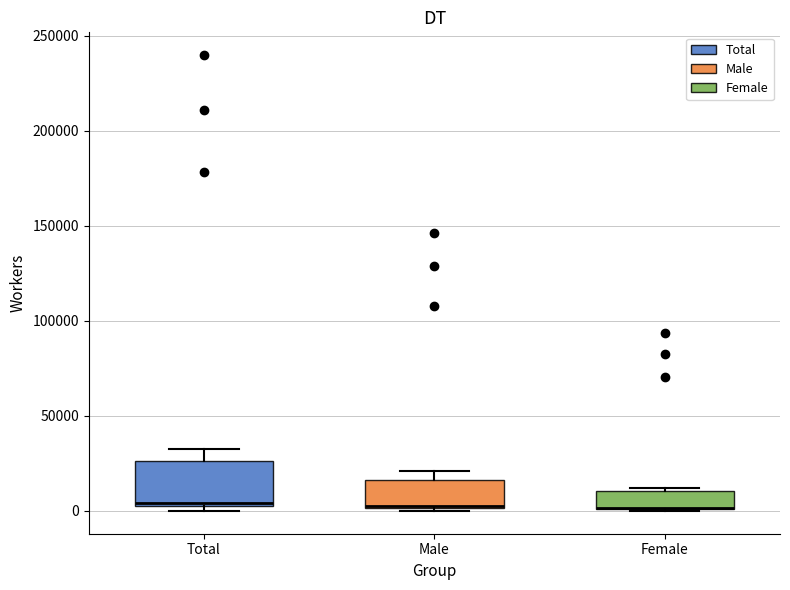

Which box is the tallest, from its lower edge to its upper edge?

Total